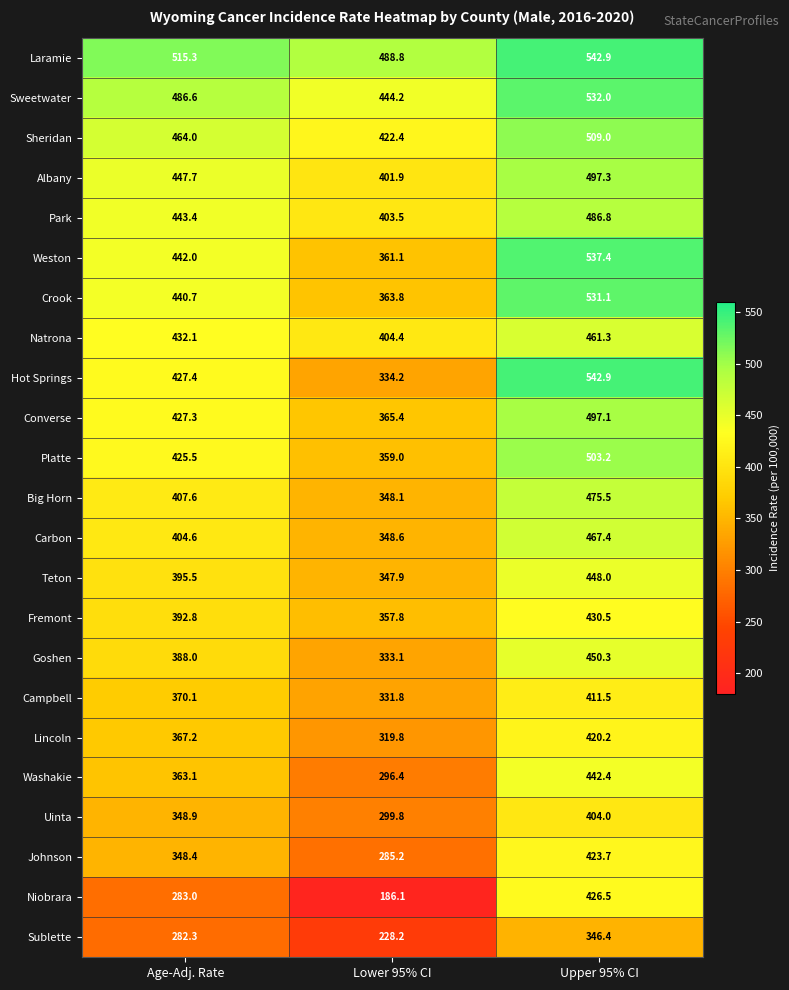

What is the approximate value of Goshen at Upper 95% CI?

450.3